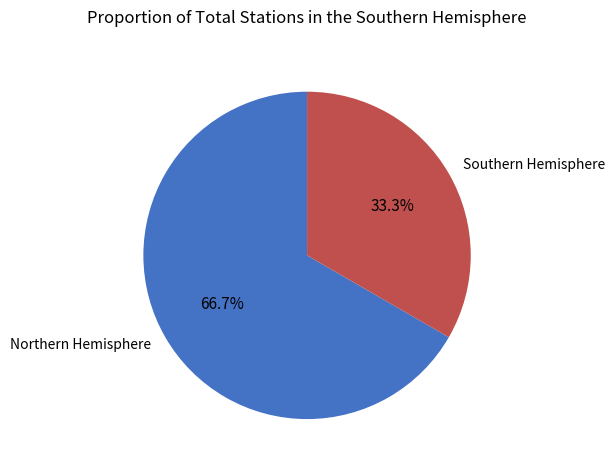

Does any single category account for the majority?

Yes